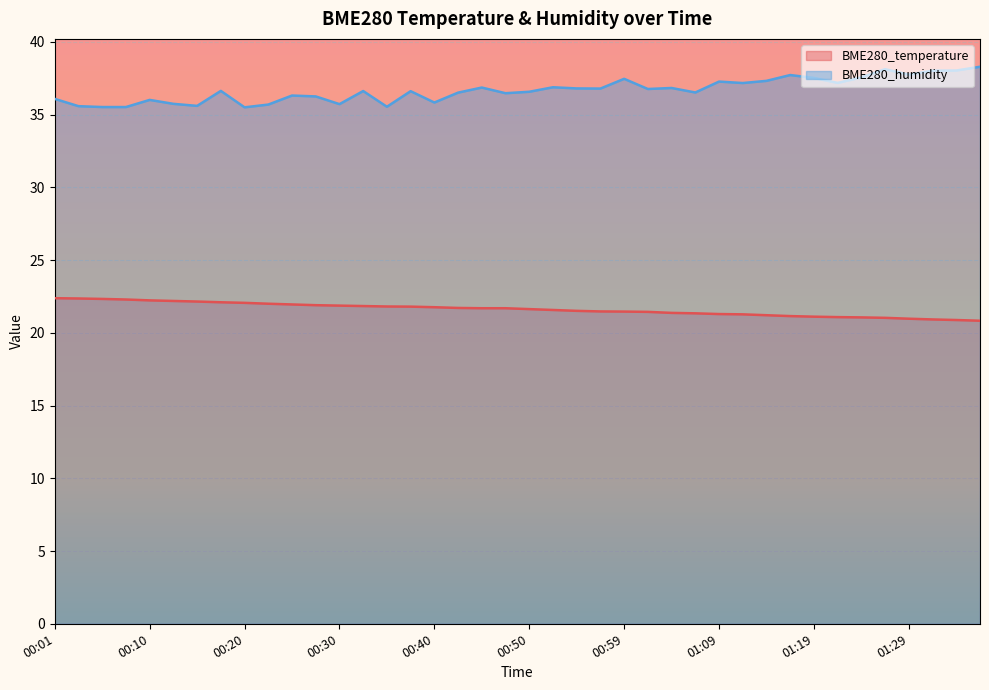

Which label corresponds to the smallest value in the chart?

01:37